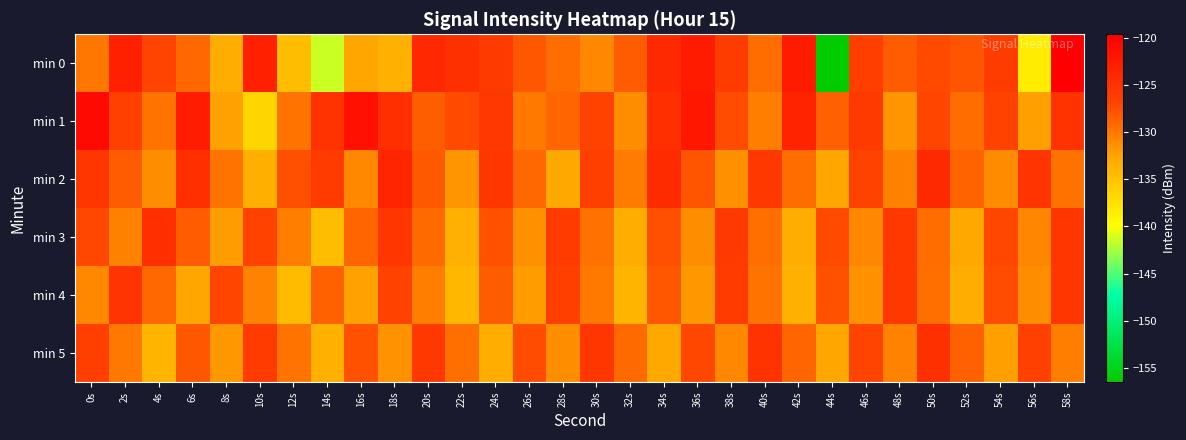

What is the minimum value shown in the chart?

-156.5